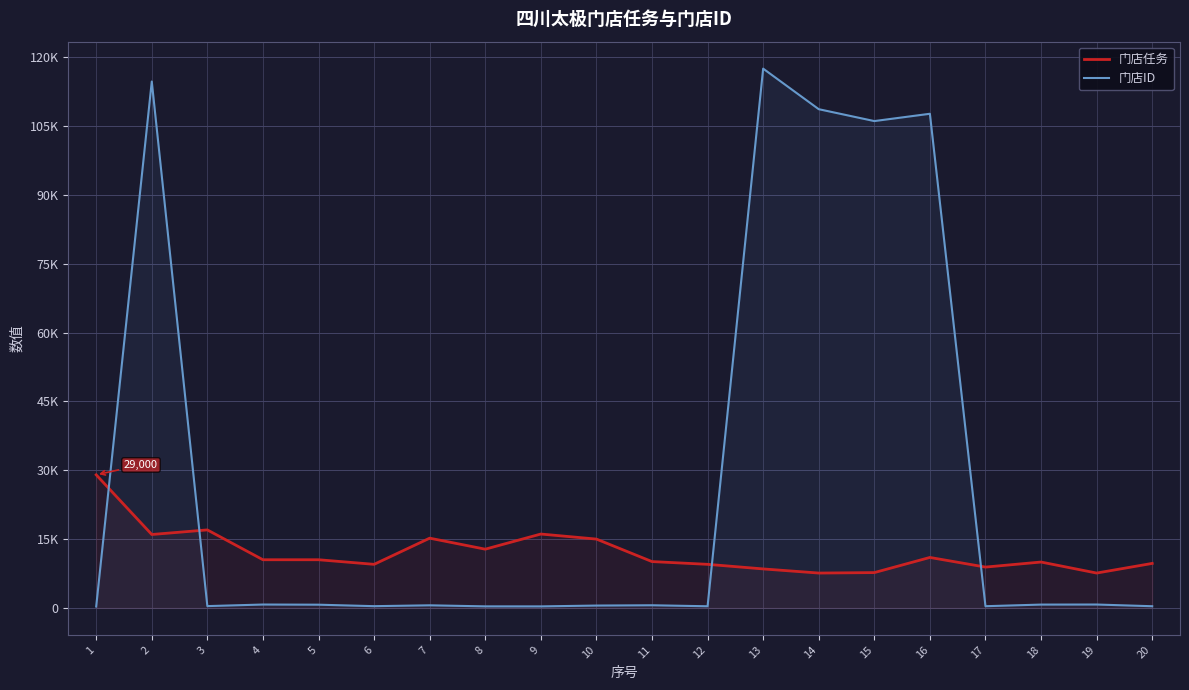

What is the difference between the highest and lowest values at 11?

9518